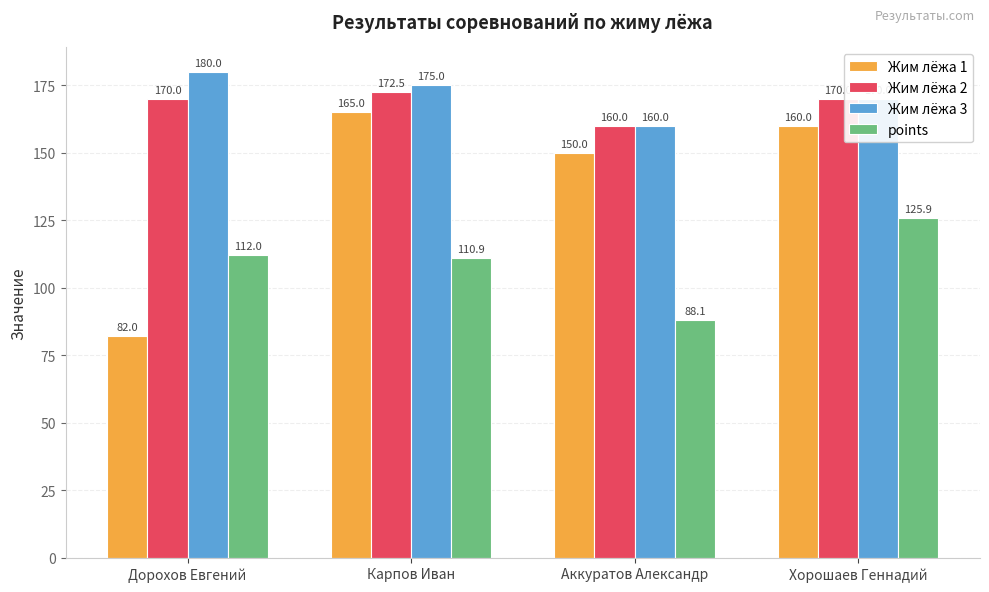

How many values in the Жим лёжа 2 series are below 170?

1